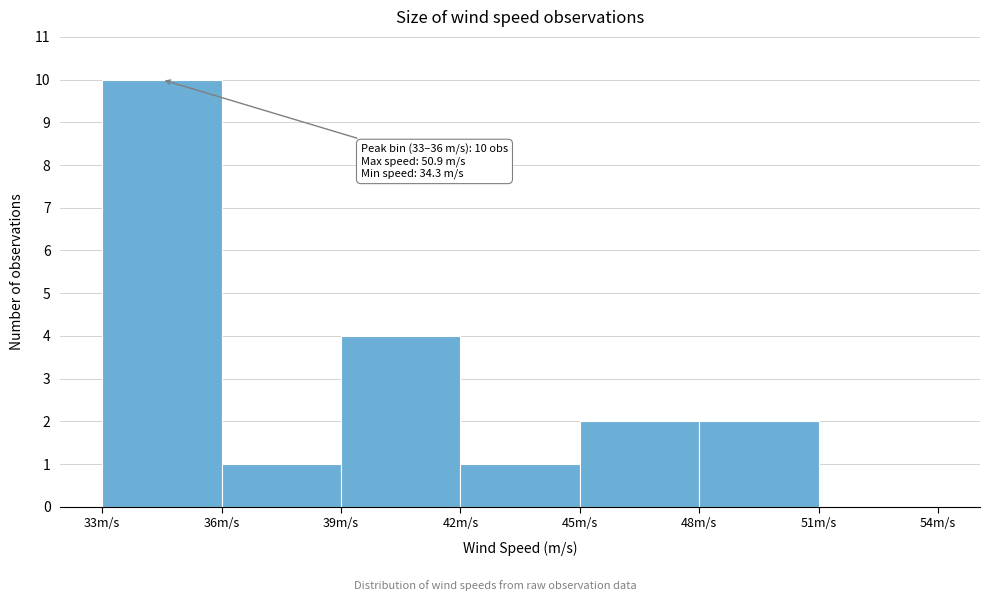

Which range on the x-axis has the tallest bar?

33 to 36